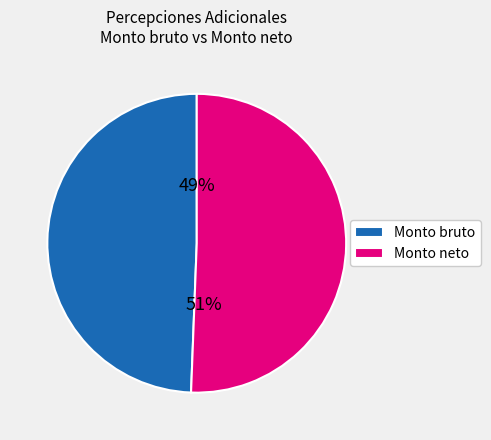

To the nearest percent, what portion does Monto bruto represent?

49%